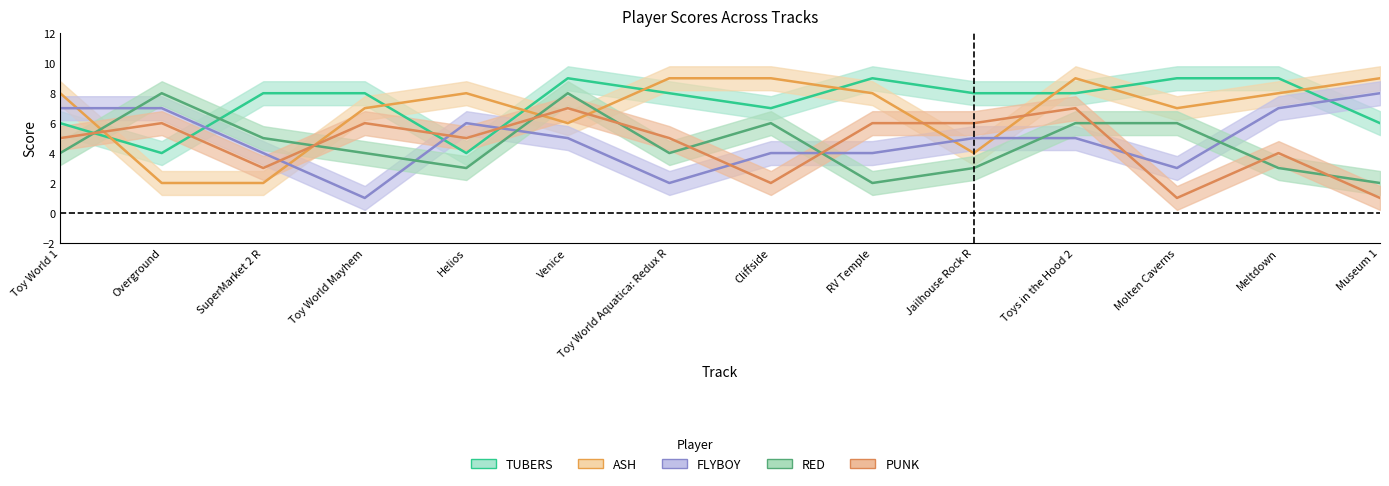

What are all the series names shown in the legend?

tubers, ash, flyboy, red, punk